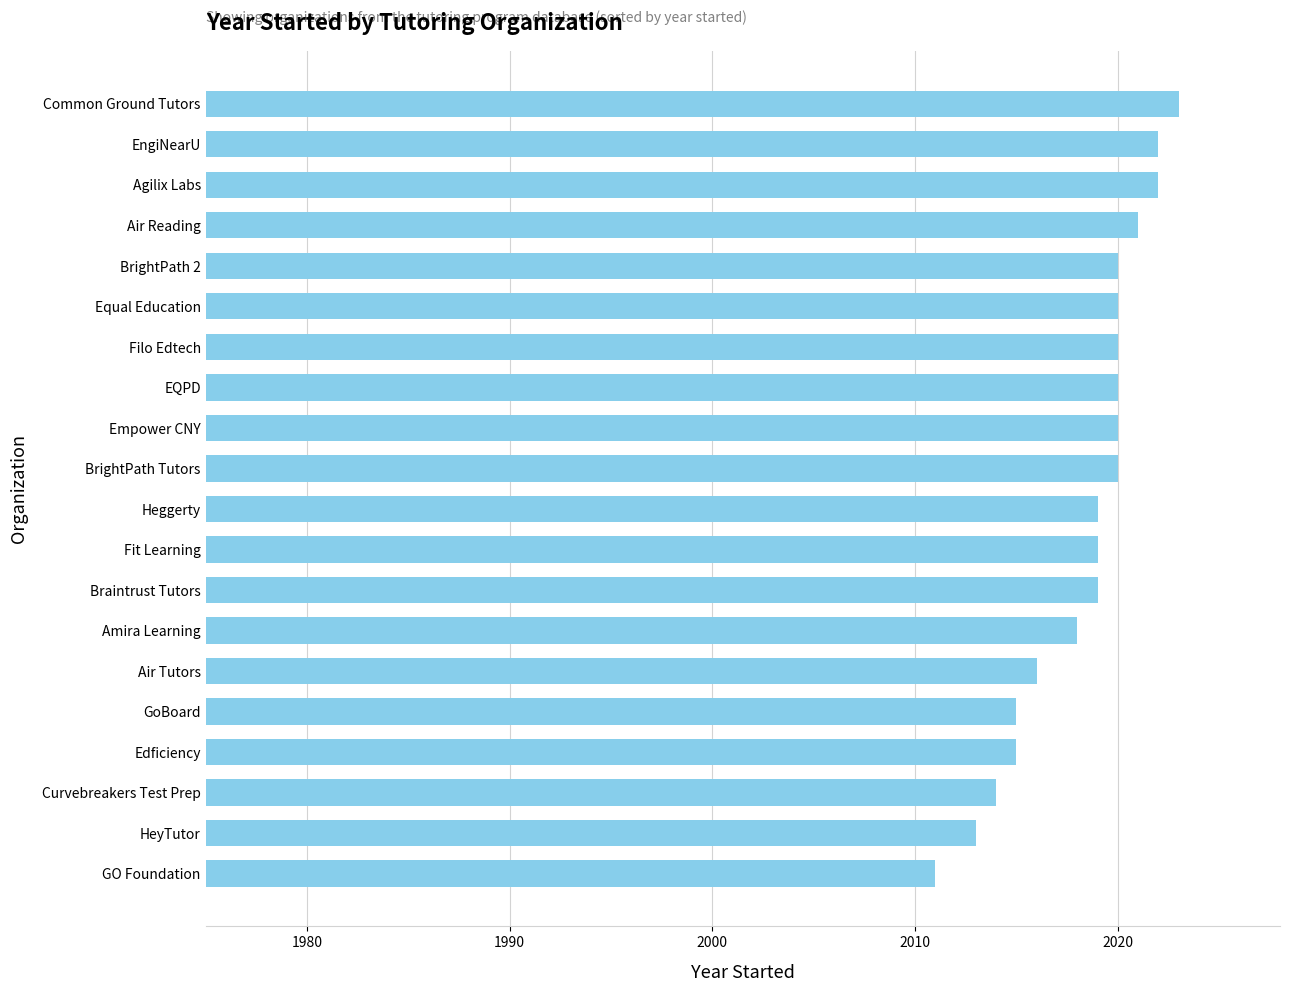

Reading bottom to top, list all the values displayed in this chart.

GO Foundation=2011	HeyTutor=2013	Curvebreakers Test Prep=2014	Edficiency=2015	GoBoard=2015	Air Tutors=2016	Amira Learning=2018	Braintrust Tutors=2019	Fit Learning=2019	Heggerty=2019	BrightPath Tutors=2020	Empower CNY=2020	EQPD=2020	Filo Edtech=2020	Equal Education=2020	BrightPath 2=2020	Air Reading=2021	Agilix Labs=2022	EngiNearU=2022	Common Ground Tutors=2023